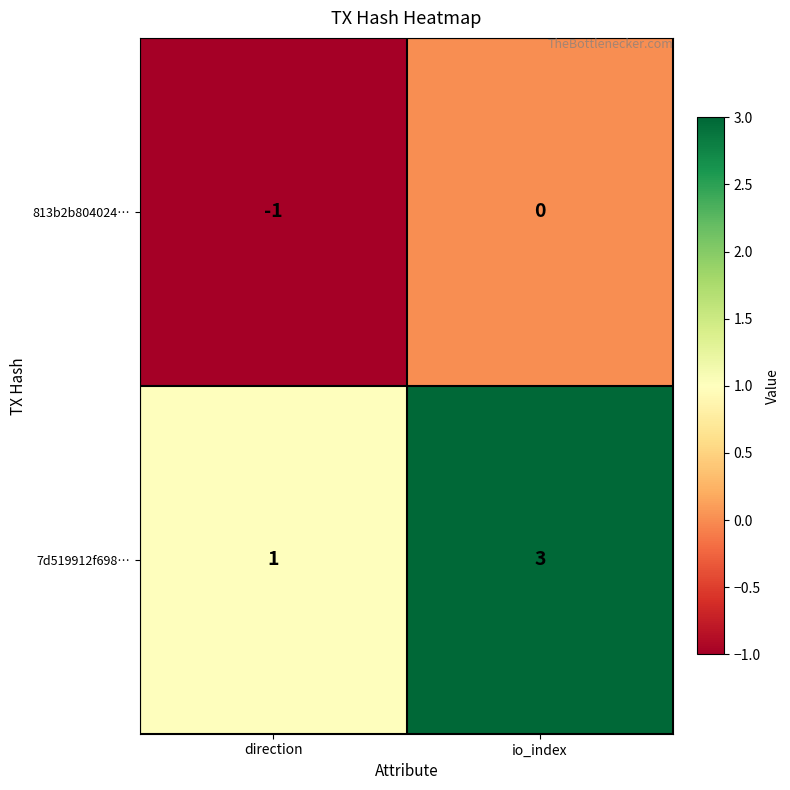

What is the difference between the highest and lowest values at direction?

2